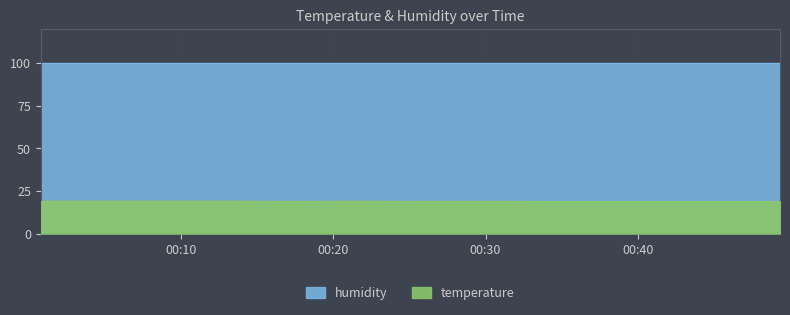

What is the label of the 16th point from the right?

2023-07-31T00:10:58